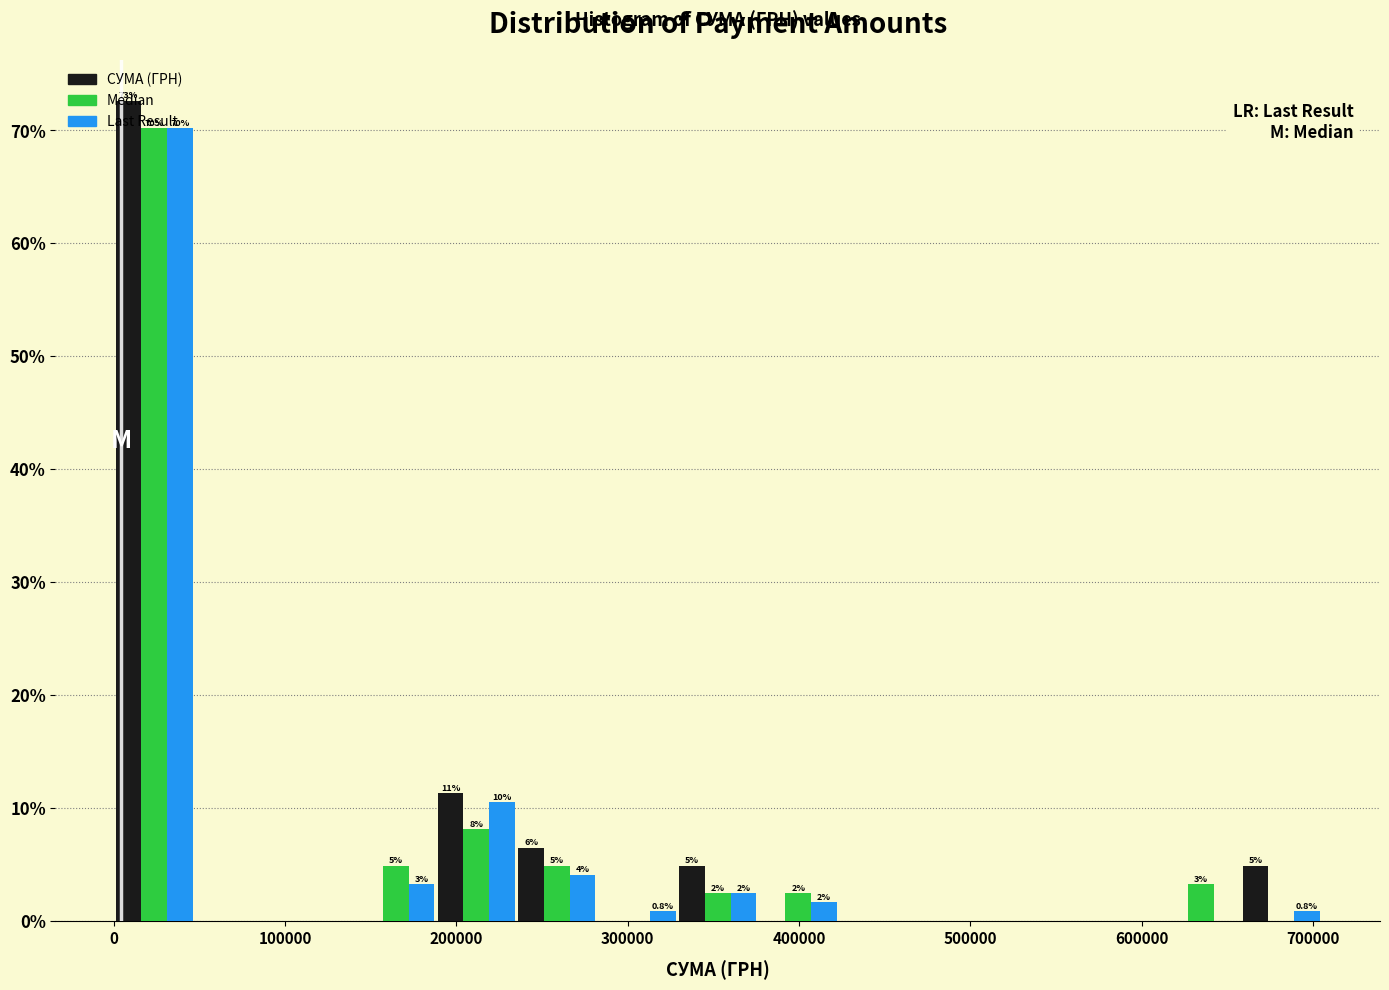

In the СУМА (ГРН) series, which range on the x-axis has the tallest bar?

0 to 50000